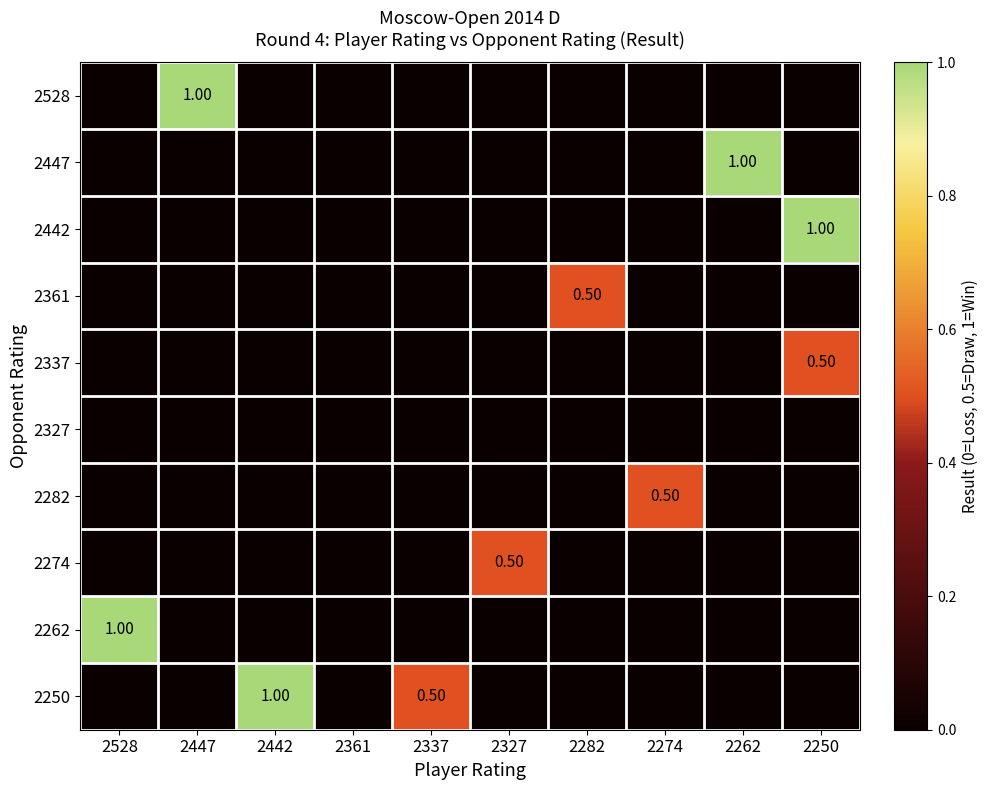

What is the maximum value for 2361?

0.5